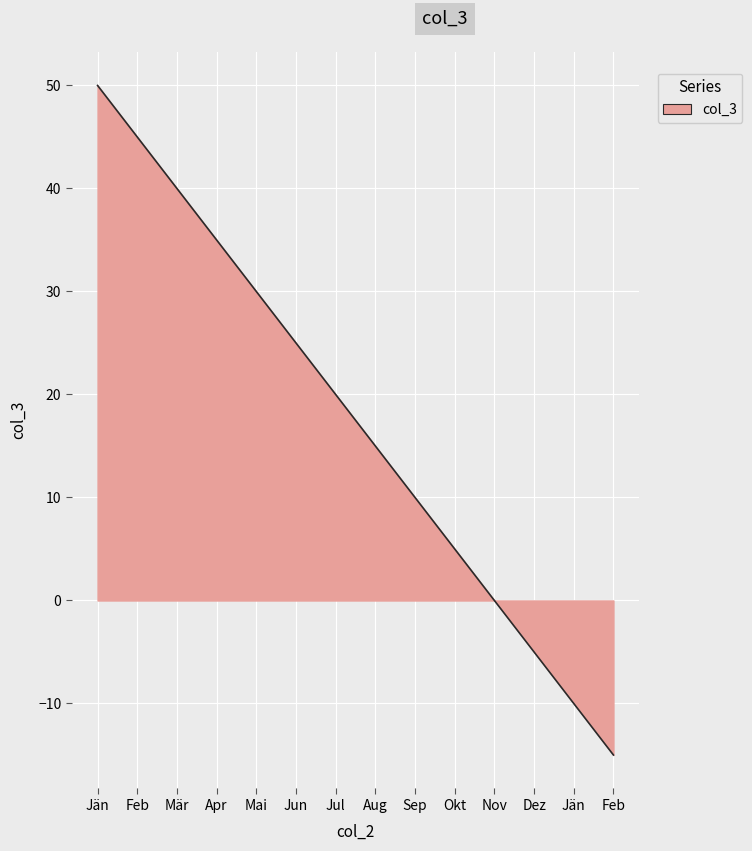

True or false: the data shows 0 at Nov.

True